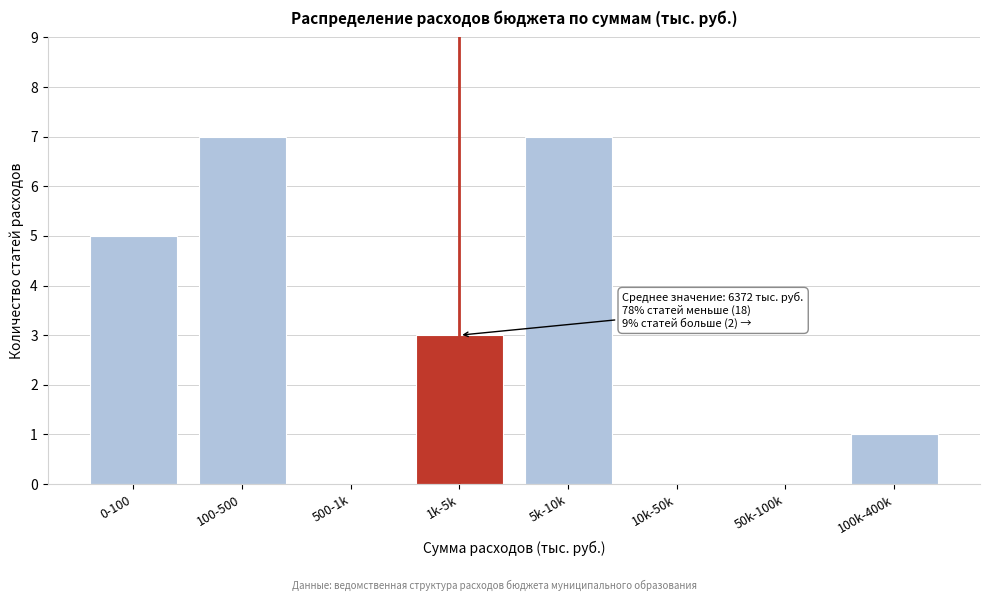

Reading right to left, what are all the values shown in this chart?

100k-400k=1	50k-100k=0	10k-50k=0	5k-10k=7	1k-5k=3	500-1k=0	100-500=7	0-100=5